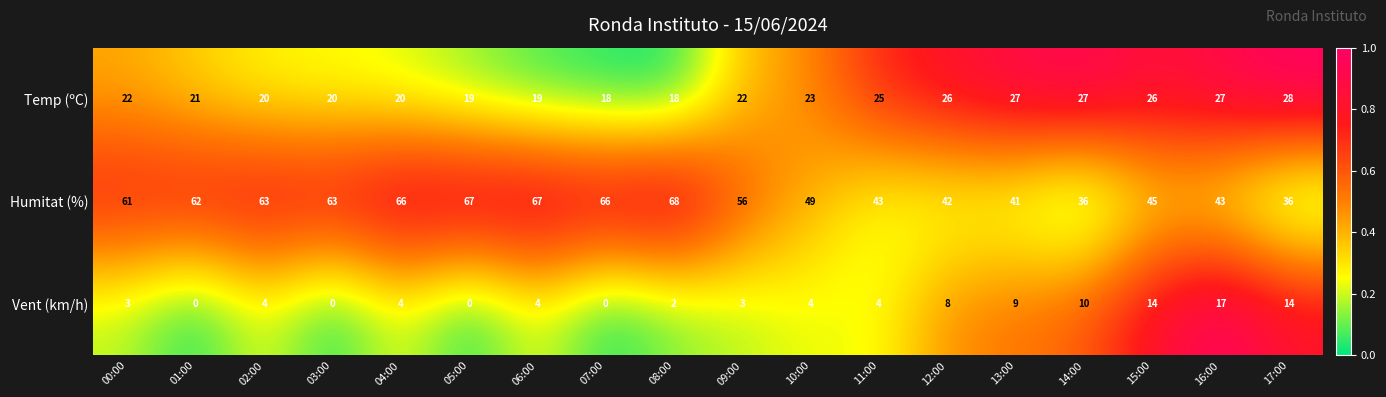

Which series has the largest total across all categories?

Humitat (%)